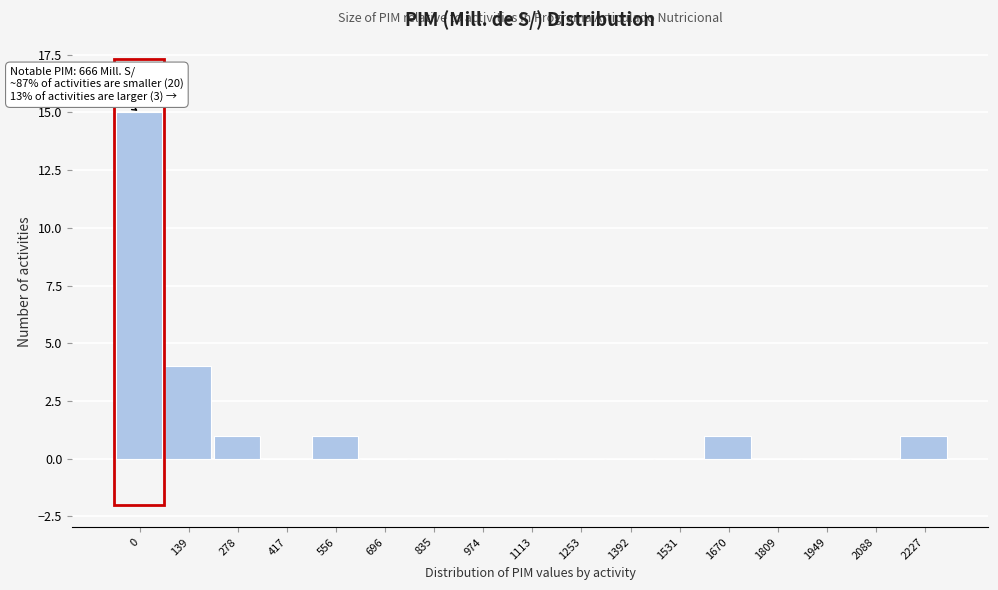

Reading right to left, extract all data points from this chart.

2227=1	2088=0	1949=0	1809=0	1670=1	1531=0	1392=0	1253=0	1113=0	974=0	835=0	696=0	556=1	417=0	278=1	139=4	0=15